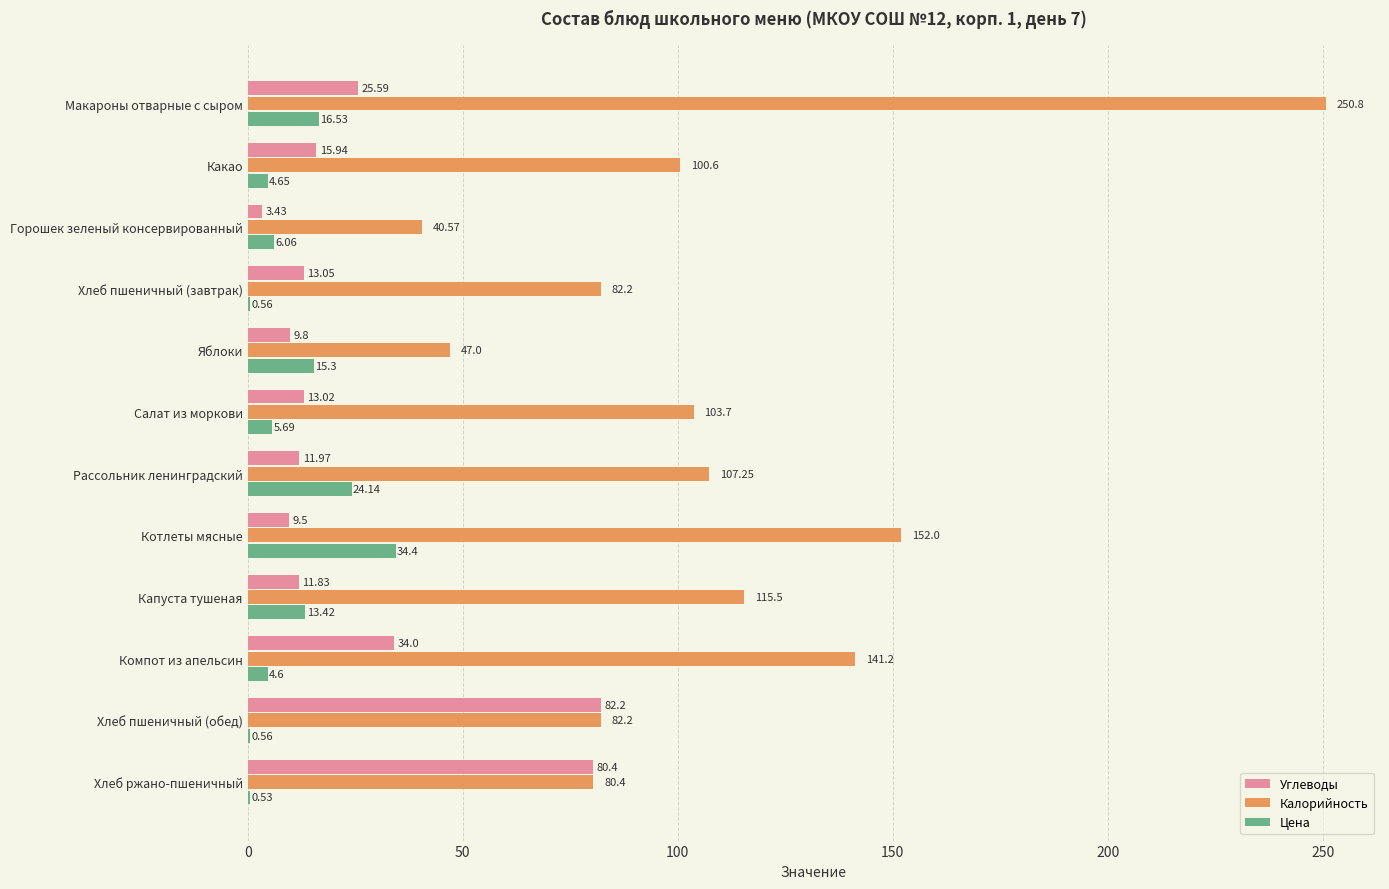

At which category does the chart reach its peak across all series?

Макароны отварные с сыром